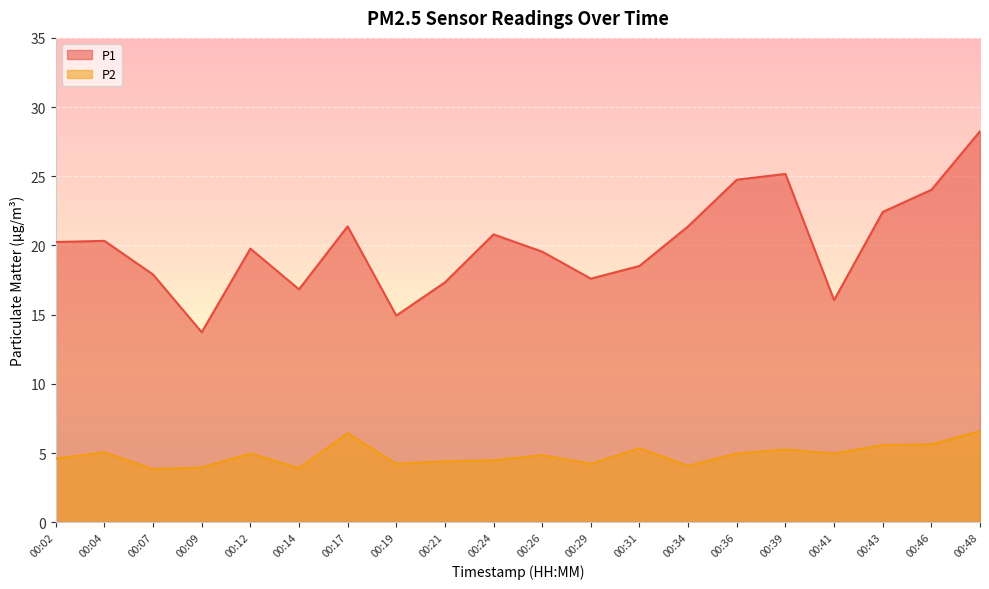

How many interior local valleys does the P1 series have?

5